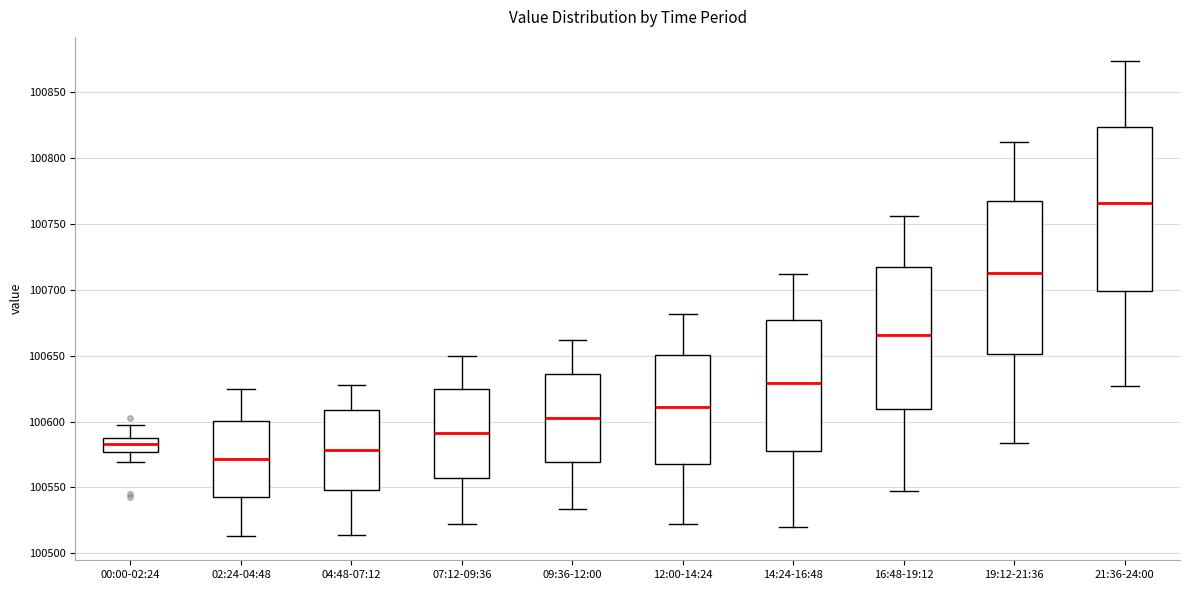

Which box has the highest median line?

21:36-24:00